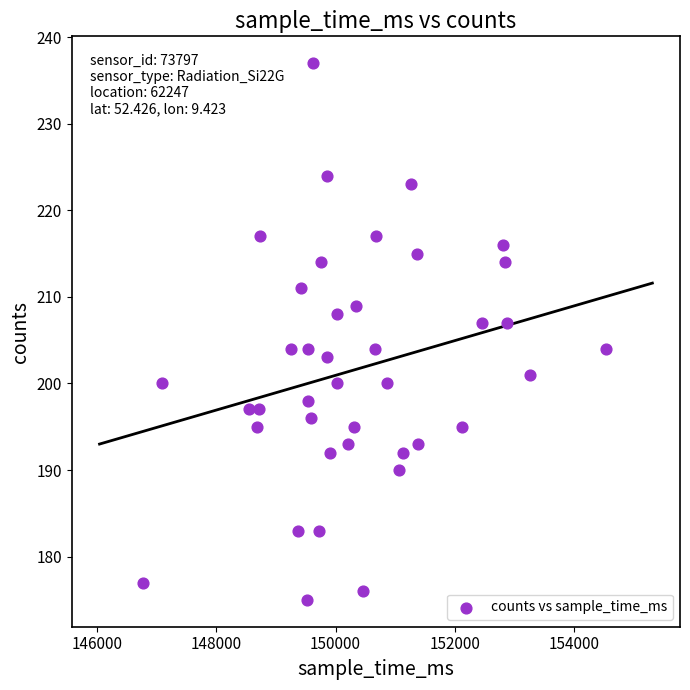

What is the range of X values (max minus min)?

7759